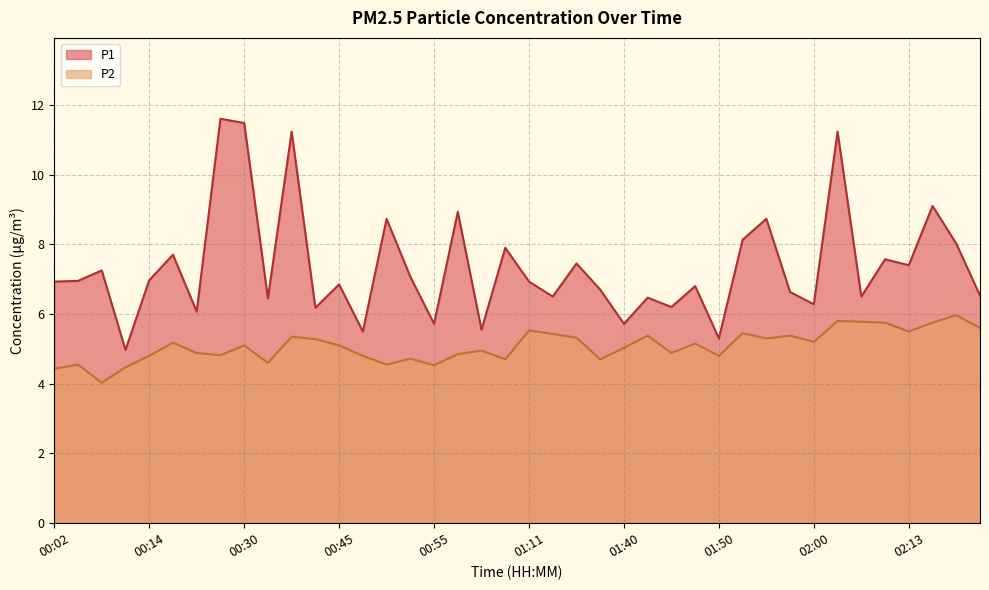

Which series has the largest total across all categories?

P1